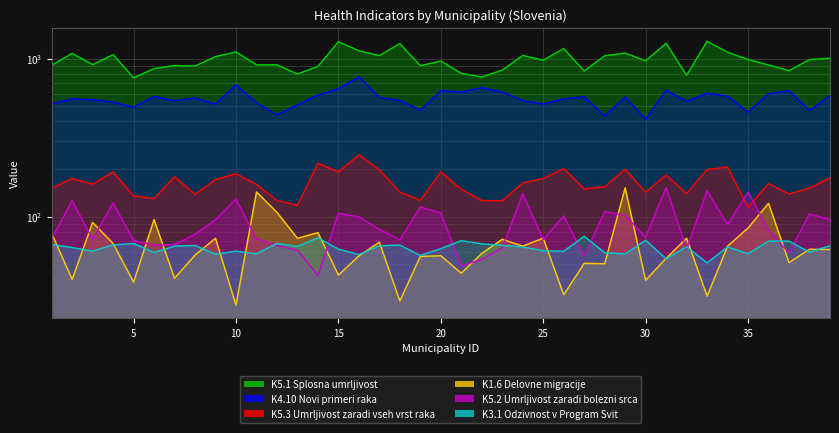

Between which two adjacent categories do K5.2 Umrljivost zaradi bolezni srca and K5.3 Umrljivost zaradi vseh vrst raka first intersect?

34 and 35